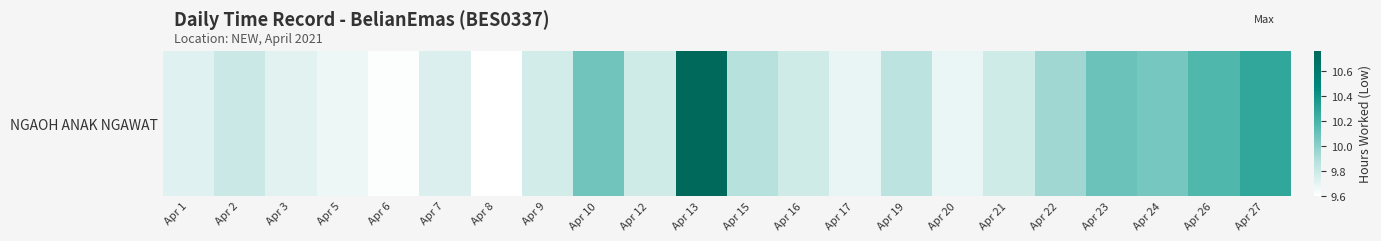

What is the difference between the maximum and minimum values?

1.2